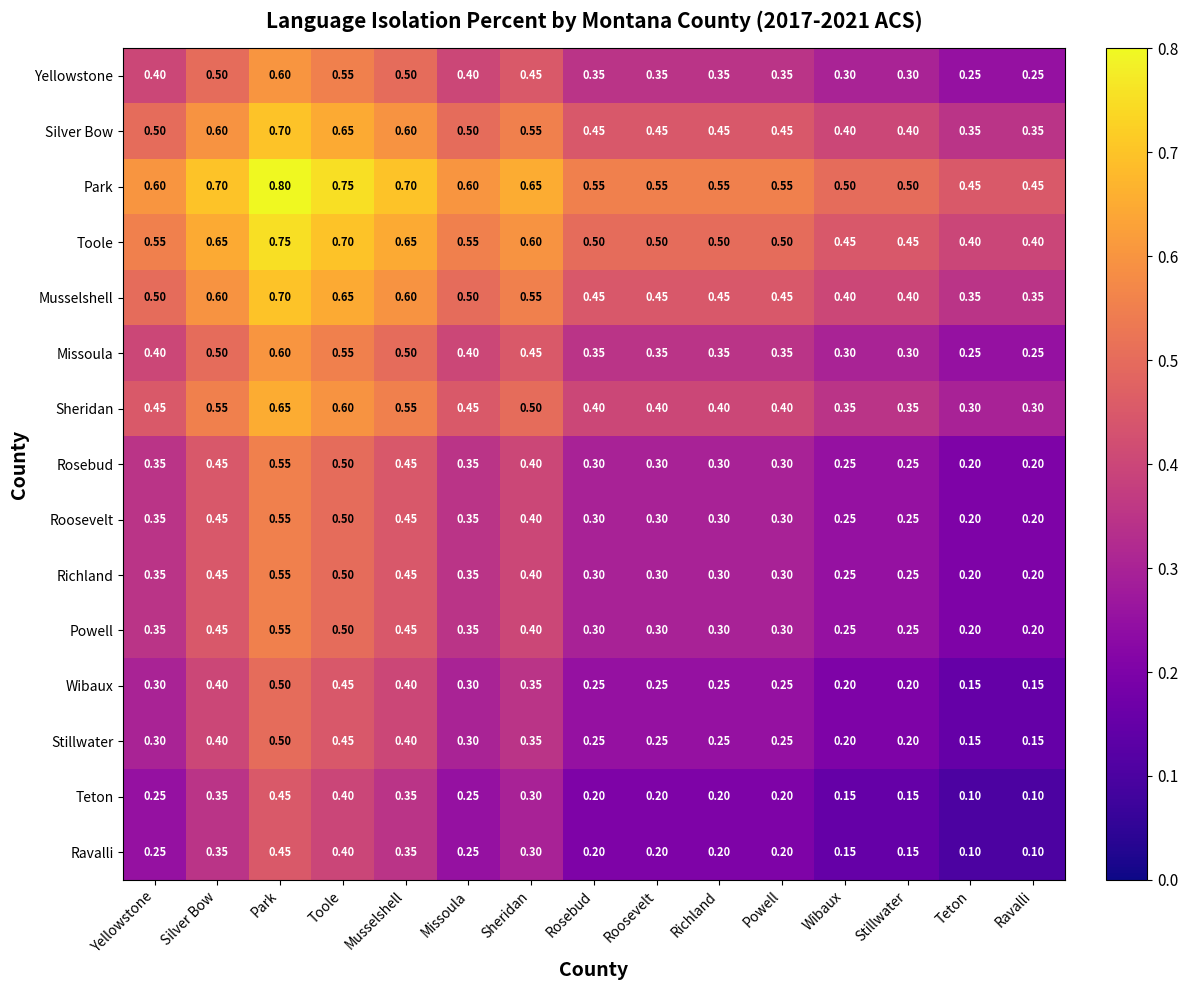

Is the value of Ravalli at Powell greater than the value of Wibaux at Powell?

No